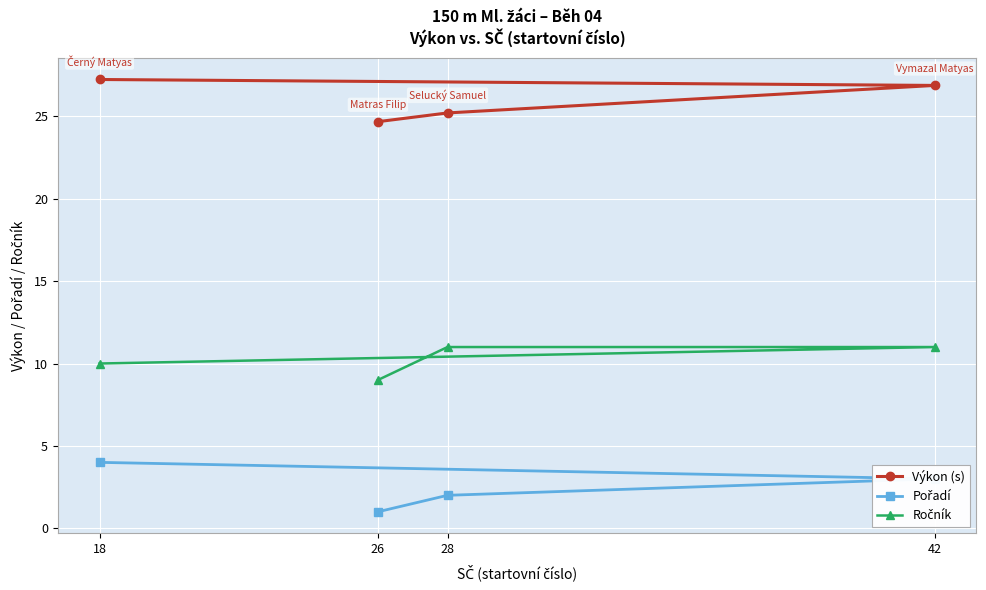

What is the total value across all series at 18?

41.2